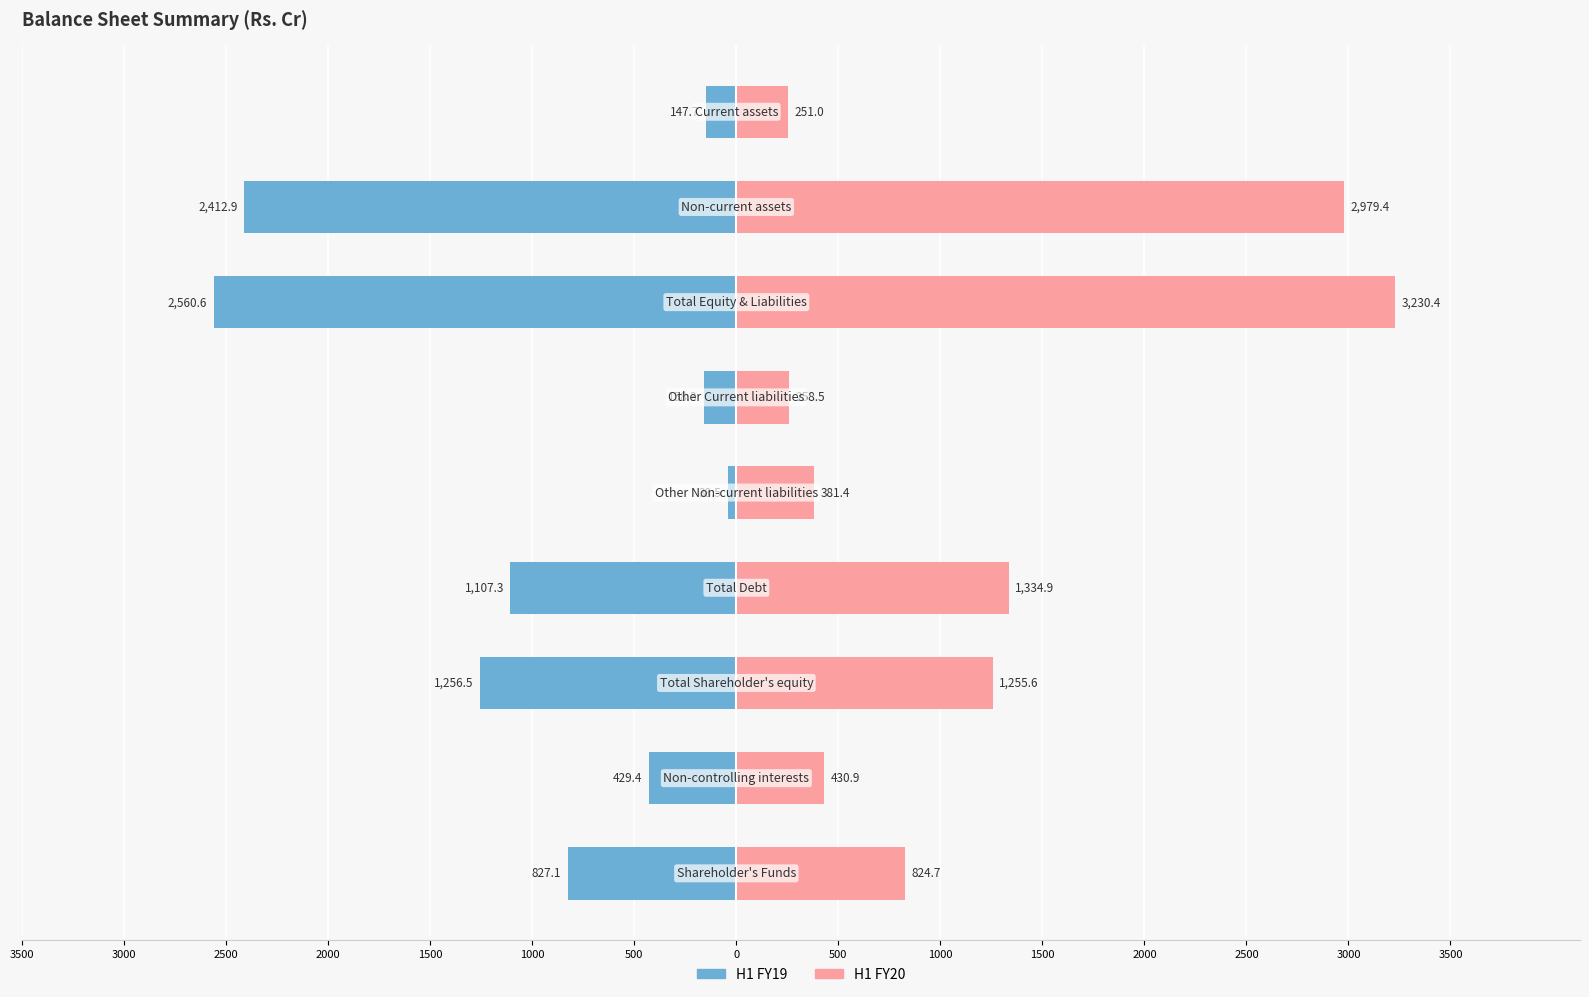

The value of H1 FY20 at 500 is 160.4. True or false?

False